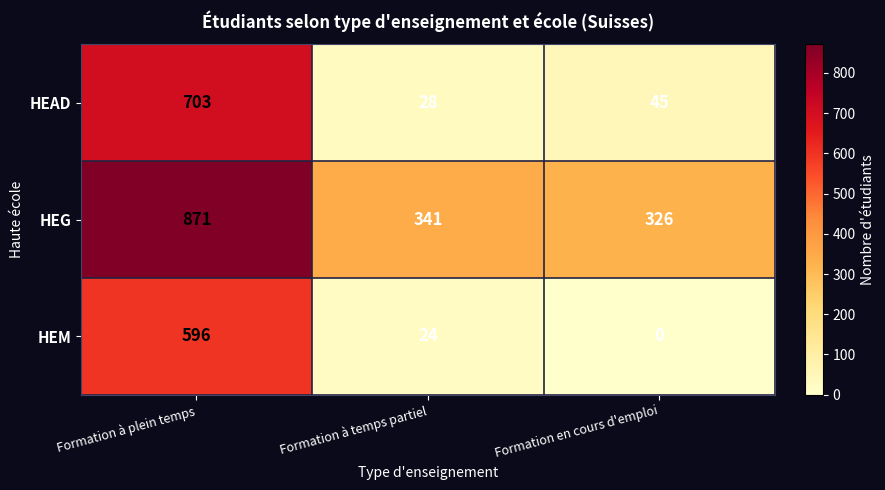

Reading left to right, what are all the values shown in this chart?

HEAD: Formation à plein temps=703	Formation à temps partiel=28	Formation en cours d'emploi=45
HEG: Formation à plein temps=871	Formation à temps partiel=341	Formation en cours d'emploi=326
HEM: Formation à plein temps=596	Formation à temps partiel=24	Formation en cours d'emploi=0